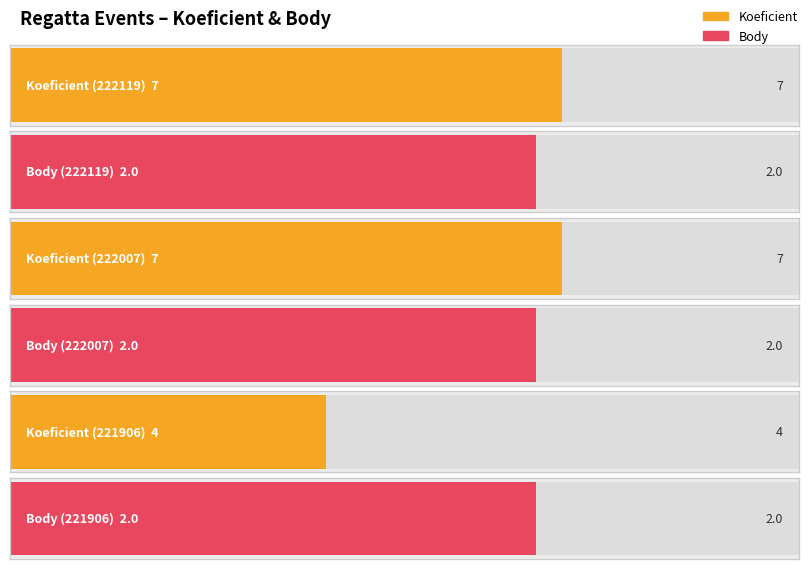

What is the total value across all series at 222119?

9